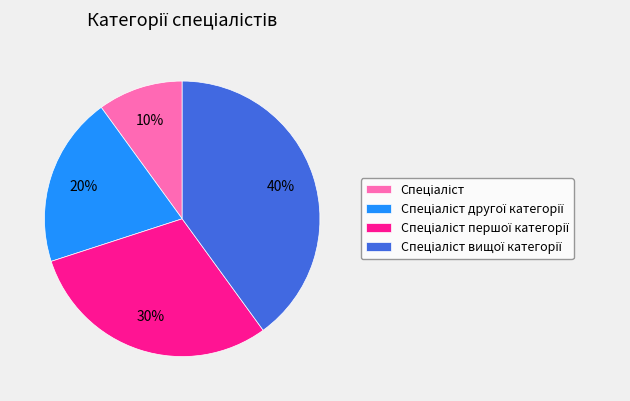

How many segments does this pie chart have?

4